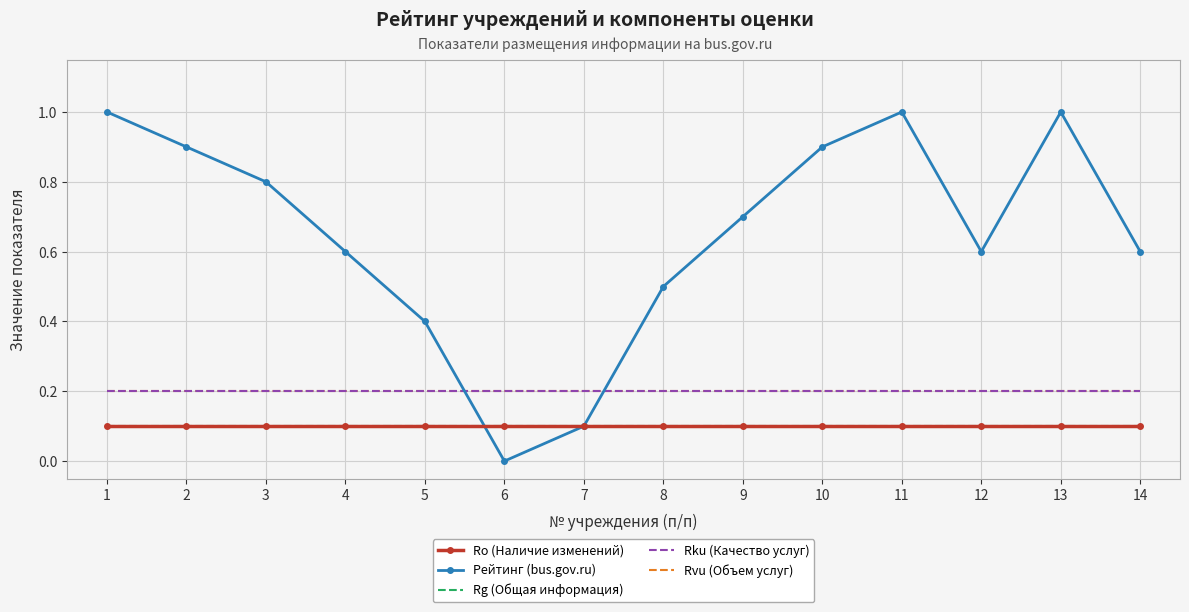

True or false: Ro (Наличие изменений) and Рейтинг (bus.gov.ru) intersect in this chart.

True